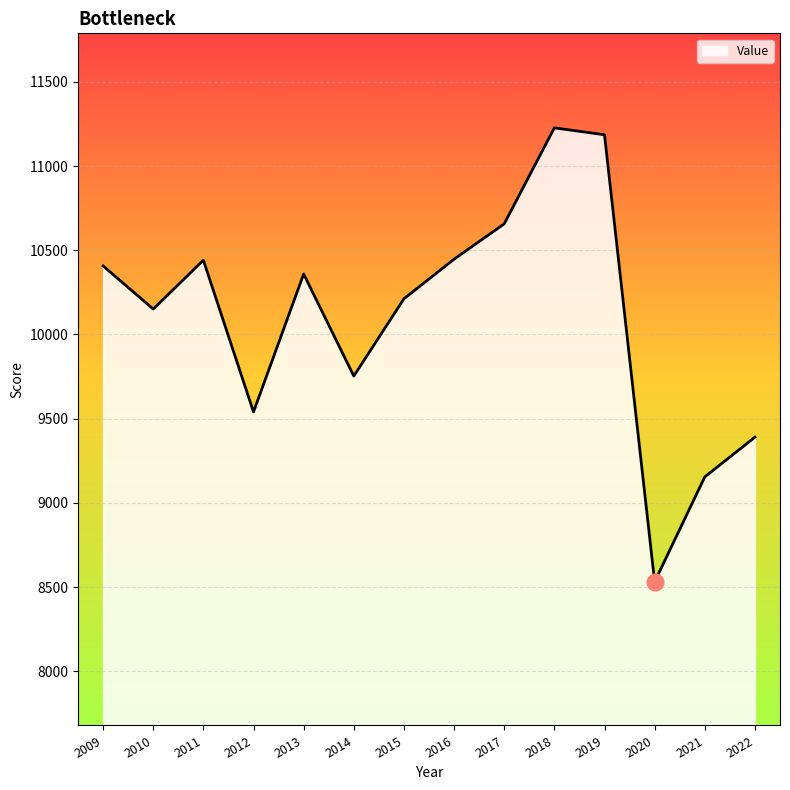

The chart shows a value of 15945 at 2022. True or false?

False